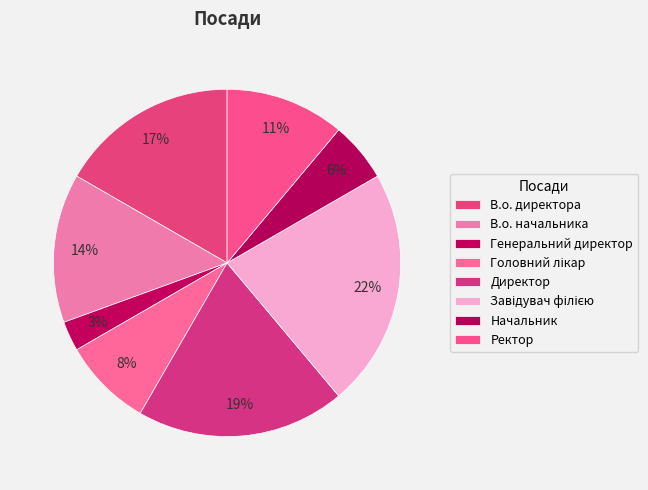

Does any single category account for the majority?

No